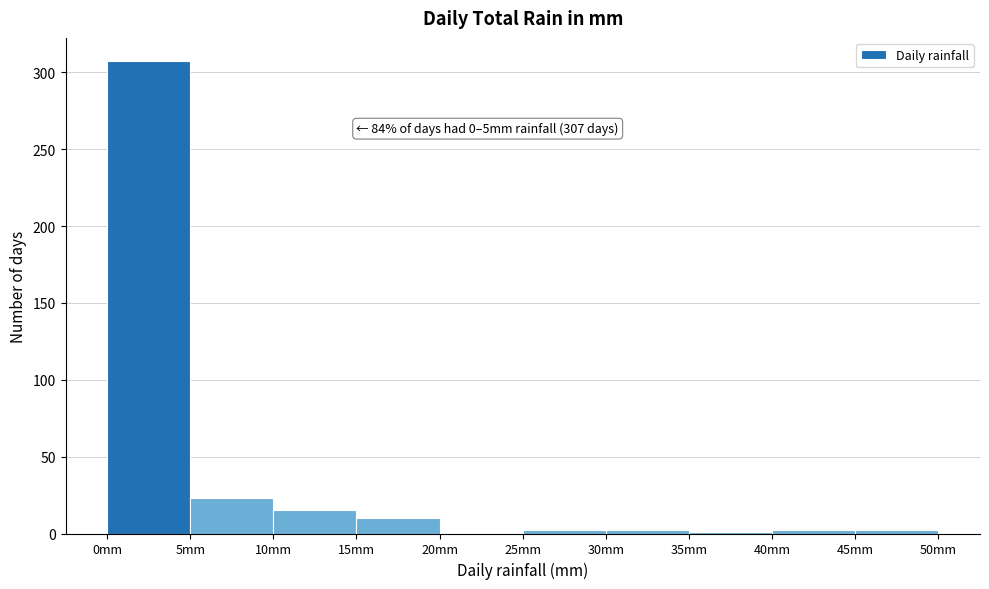

Over which range of the x-axis is the bar tallest?

0 to 5